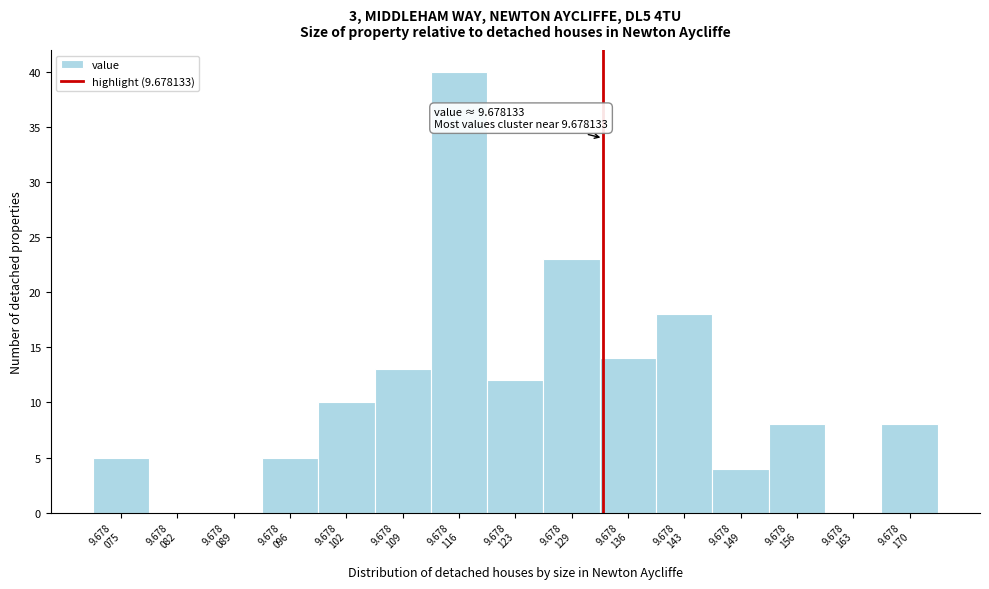

What is the greatest value displayed?

40